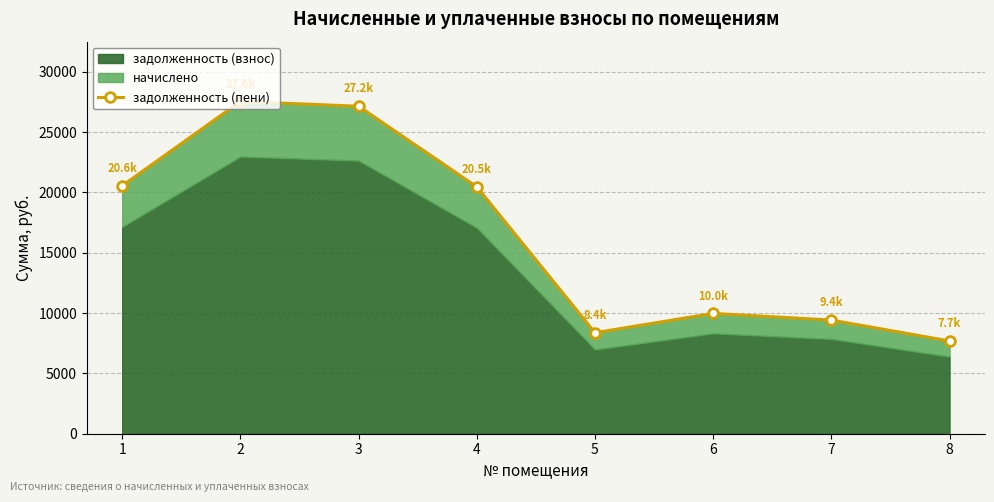

Is it true that the value at 6 is 16046.7?

False